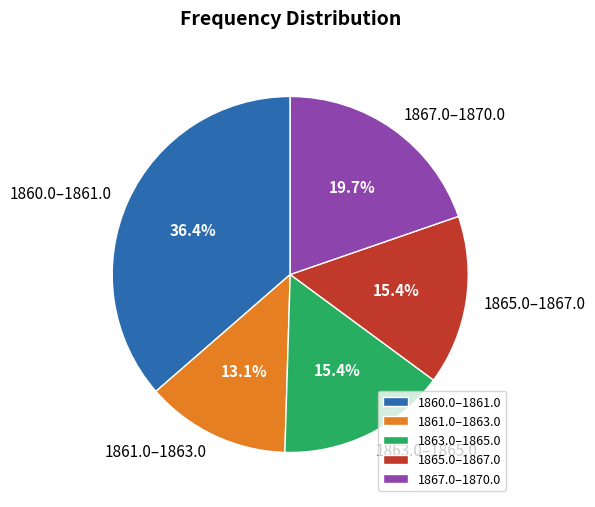

What percentage do 1861.0–1863.0 and 1860.0–1861.0 together represent?

49.5%